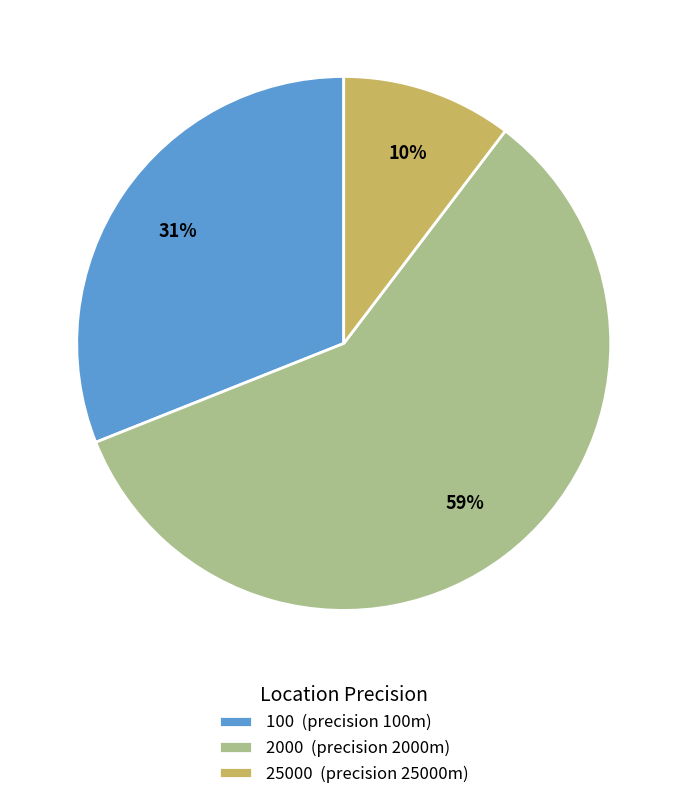

Which has a higher value, 25000 (precision 25000m) or 2000 (precision 2000m)?

2000 (precision 2000m)